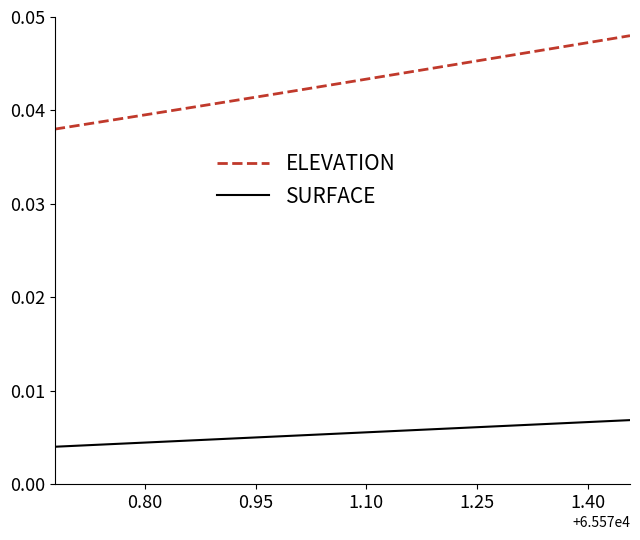

List the series in order of their overall mean, lowest first.

SURFACE, ELEVATION